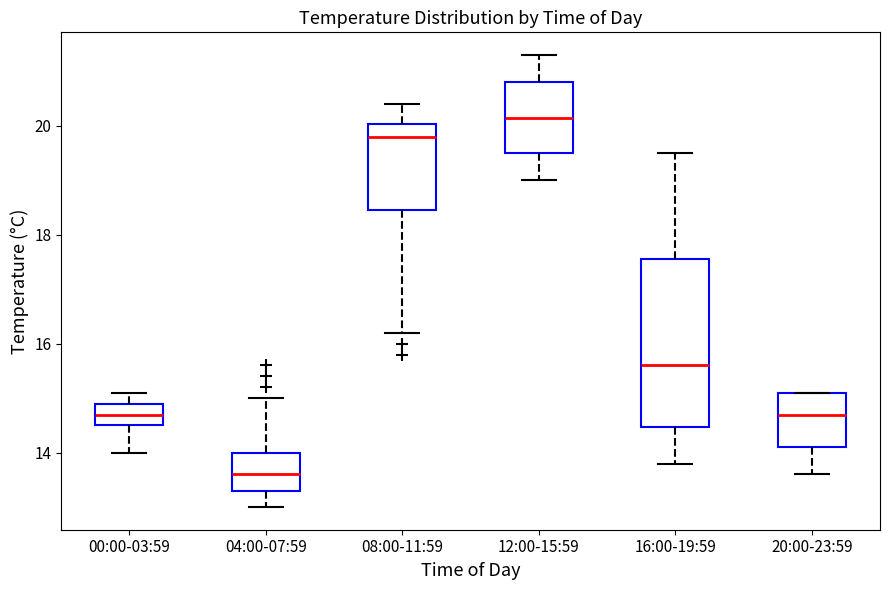

Comparing the boxes themselves (not the whiskers), which one is the tallest?

16:00-19:59